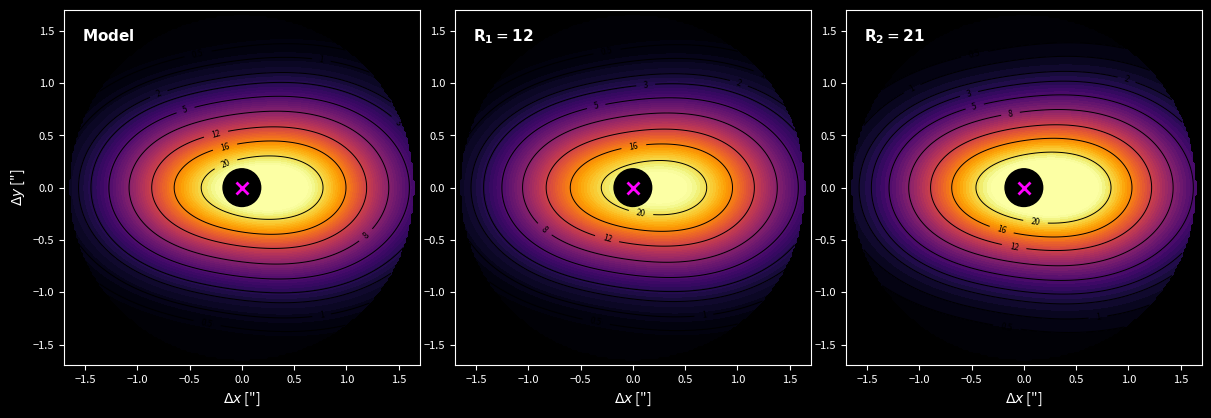

How many series are shown in this chart?

2